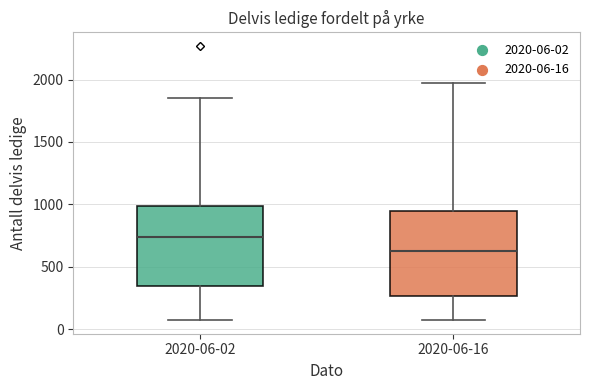

Reading left to right, transcribe this box plot: for each box, give where its median line is, the range the box spans, and where its two whiskers end, as read against the y-axis. The values are not printed on the chart, so give them approximately, as read against the axis.

2020-06-02: median 750, box 350 to 1000, whiskers 50 to 1850
2020-06-16: median 600, box 250 to 950, whiskers 100 to 1950